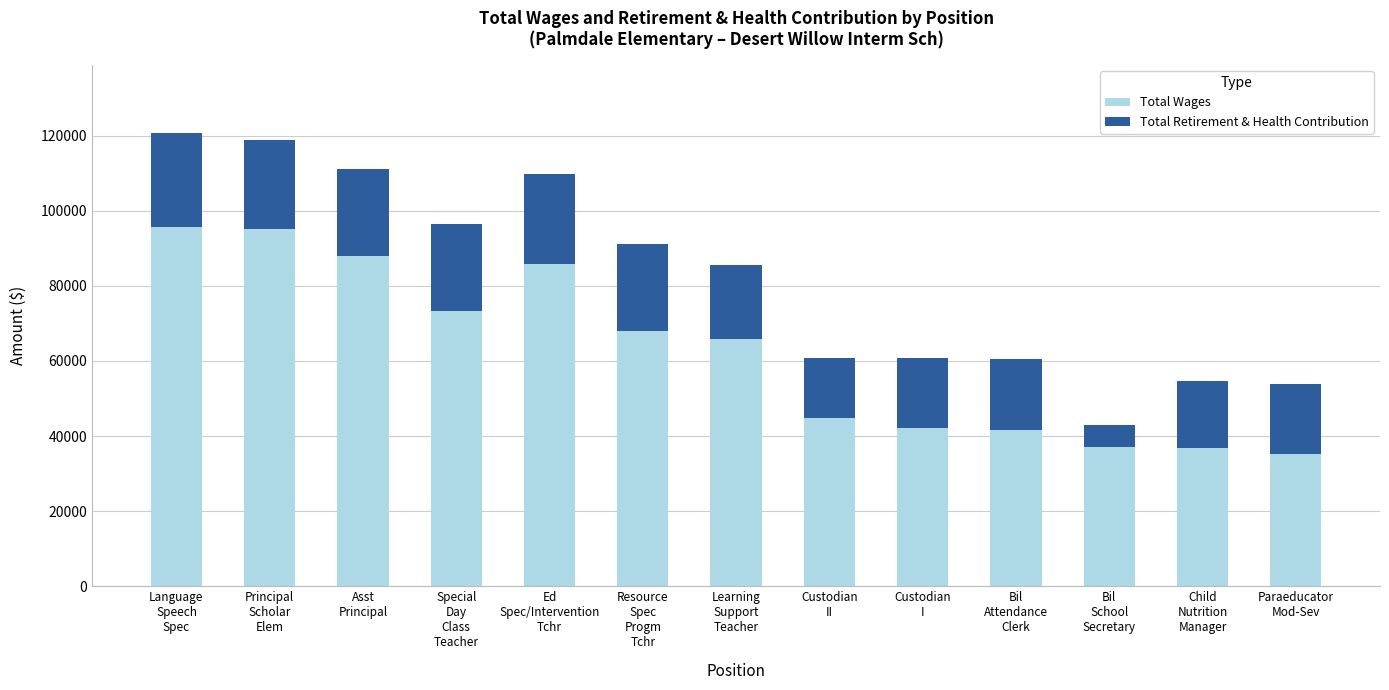

What are all the series names shown in the legend?

Total Wages, Total Retirement & Health Contribution